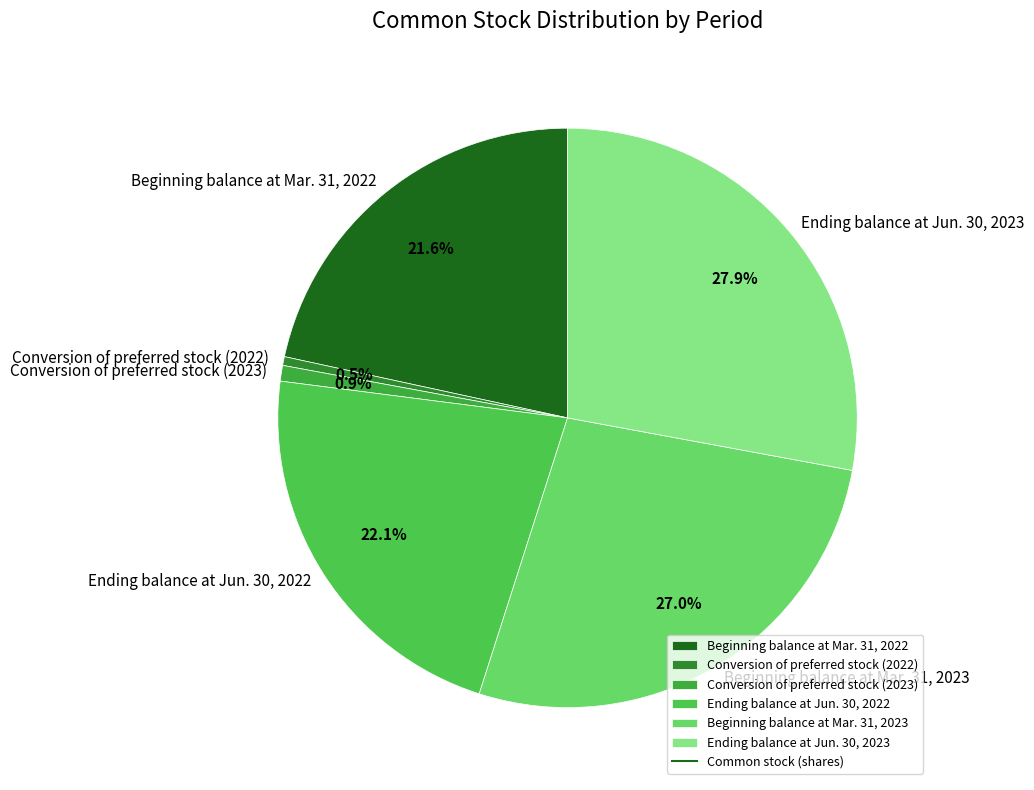

Count the number of slices in the pie.

6